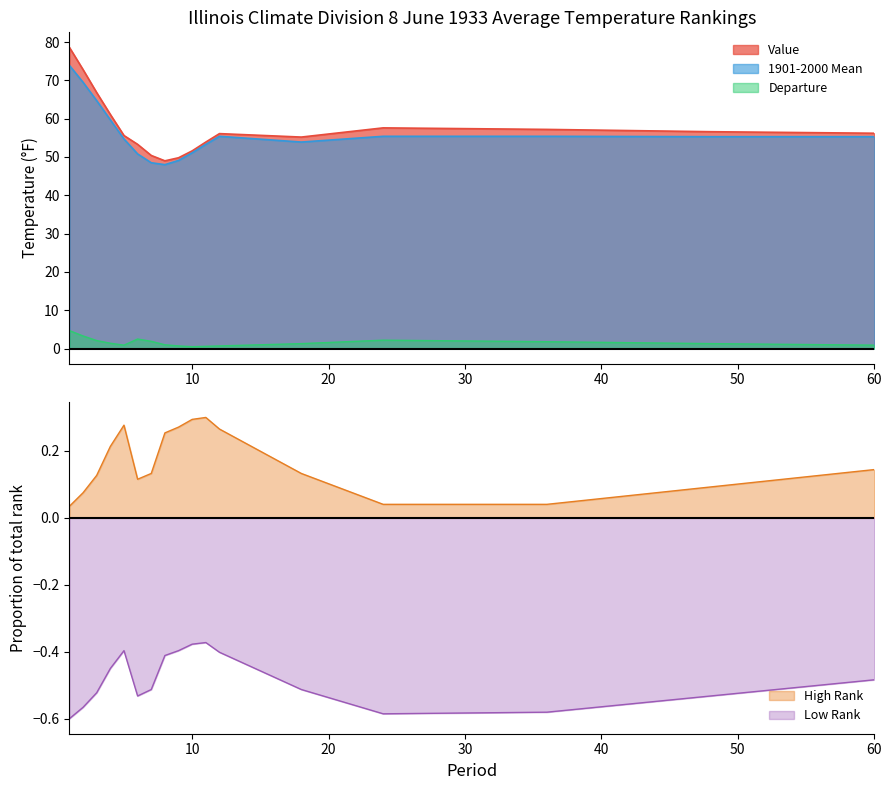

What are all the series names shown in the legend?

Value, 1901-2000 Mean, Departure, Low Rank, High Rank